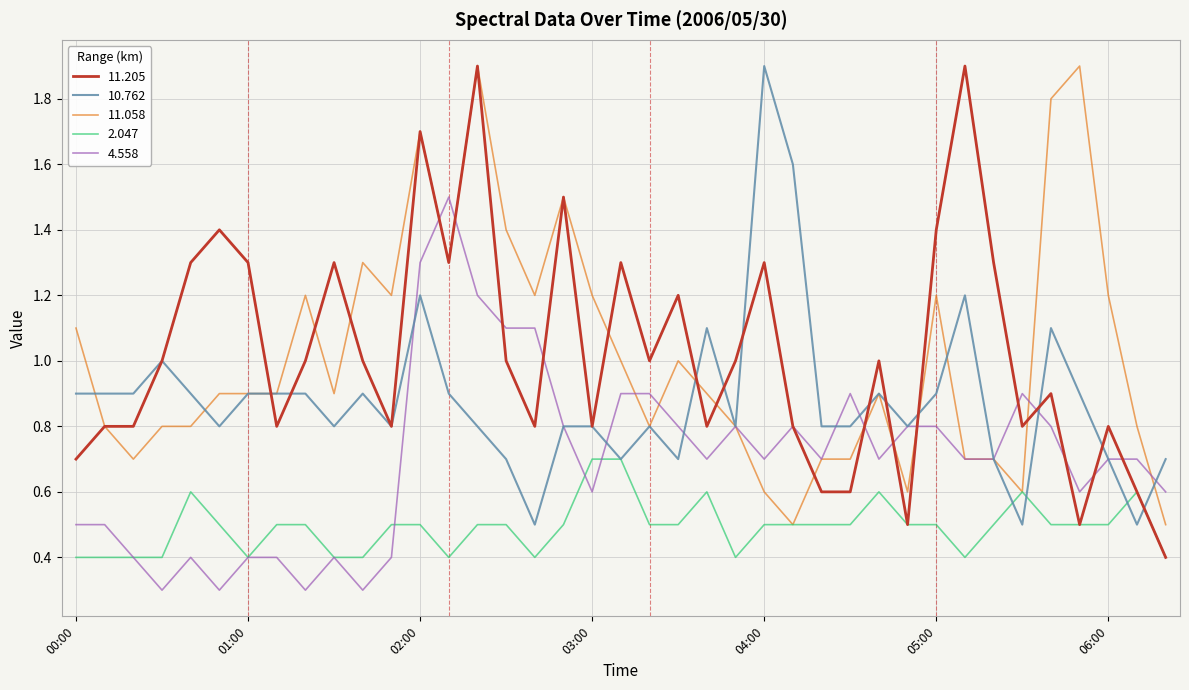

What is the smallest value displayed?

0.3